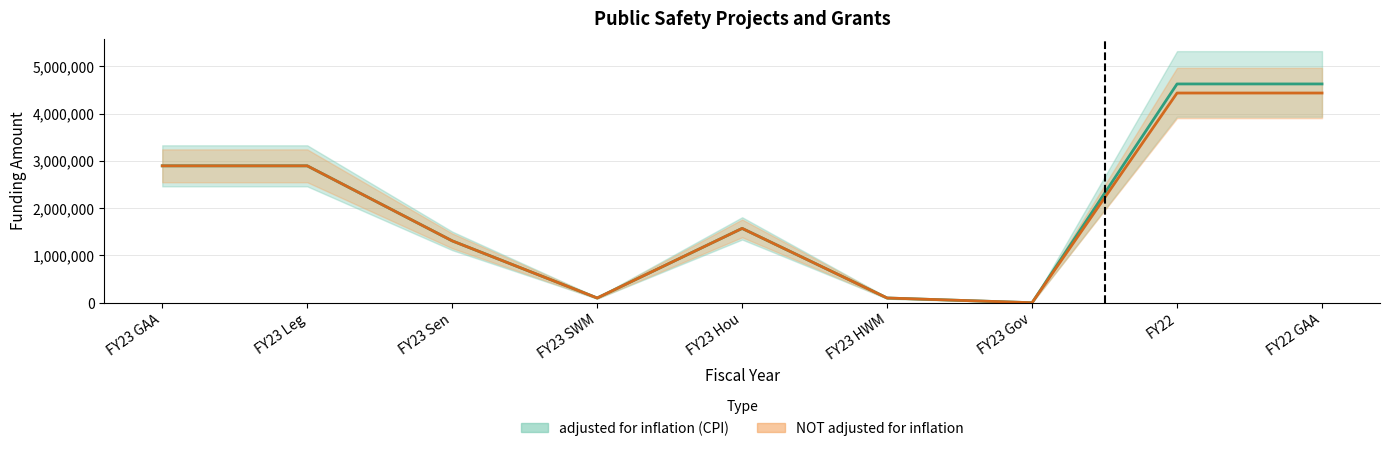

Reading left to right, list all the values displayed in this chart.

adjusted for inflation (CPI): 2895500	2895500	1308500	100000	1572000	100000	0	4627550	4627550
NOT adjusted for inflation: 2895500	2895500	1308500	100000	1572000	100000	0	4435654	4435654